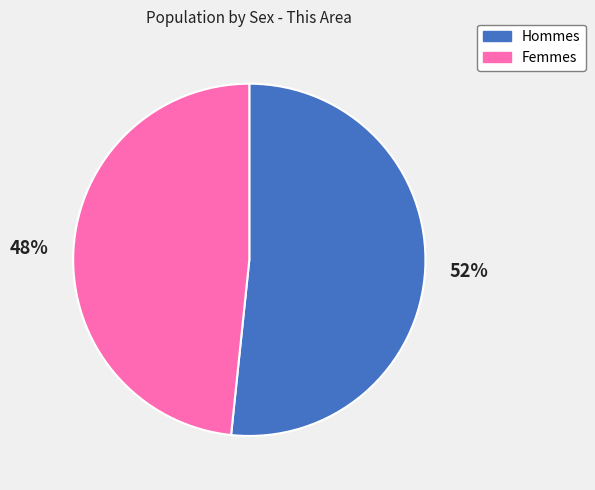

To the nearest percent, what is the average slice percentage?

50%